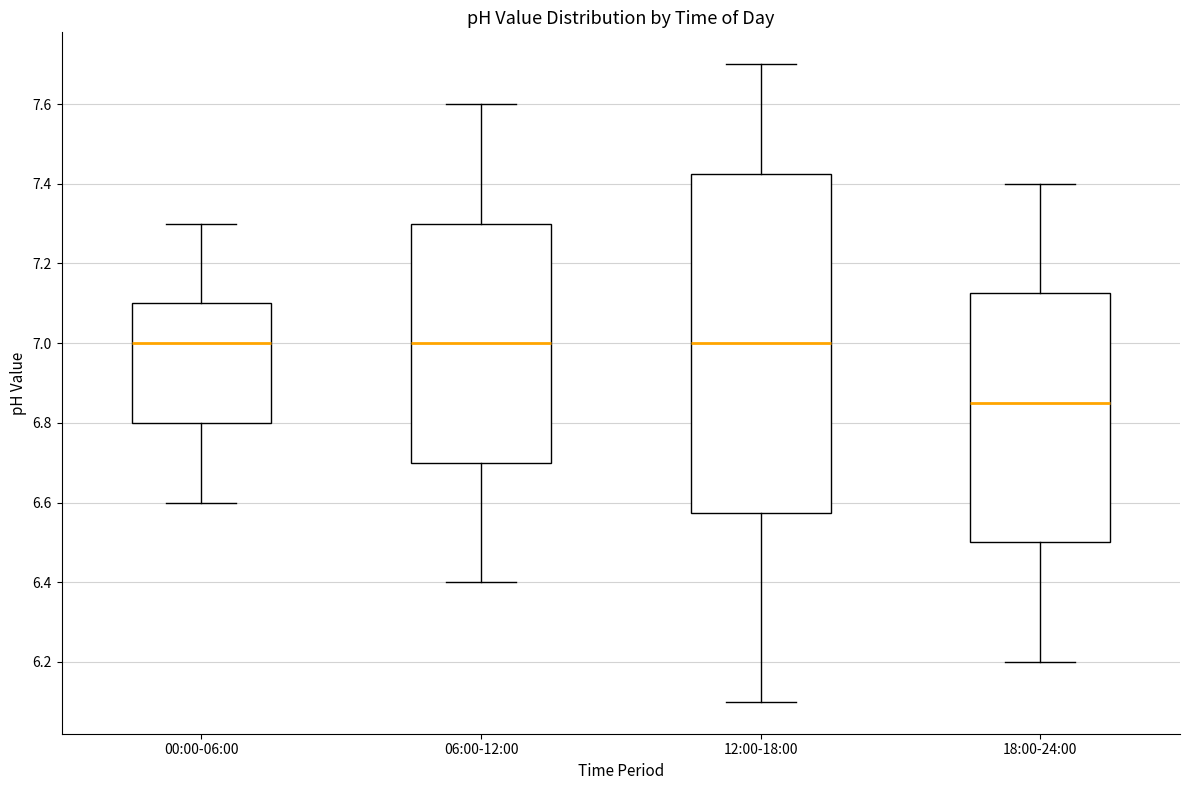

Which box has the lowest median line?

18:00-24:00